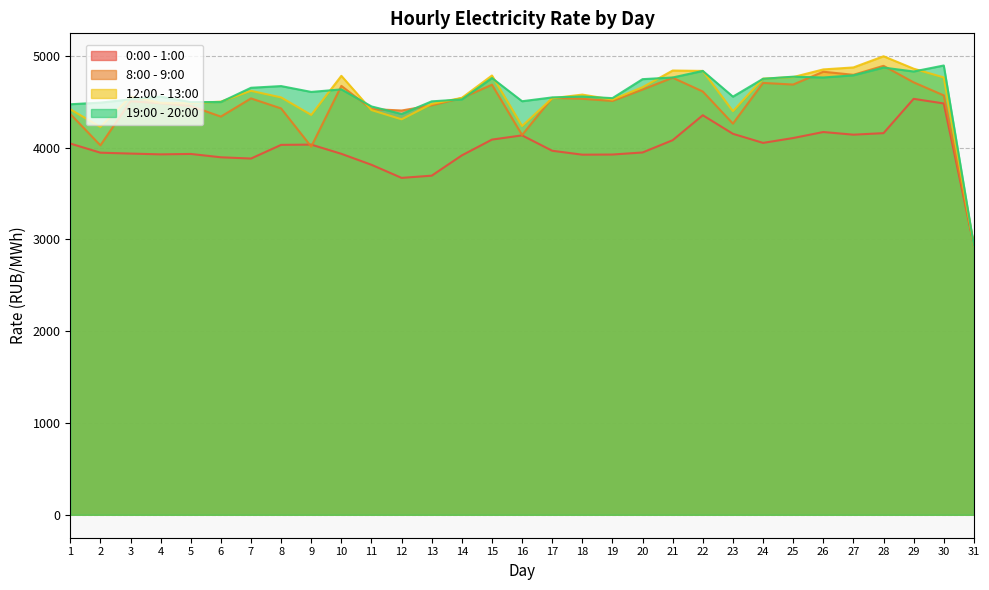

How many data points in 8:00 - 9:00 are less than 4532?

15